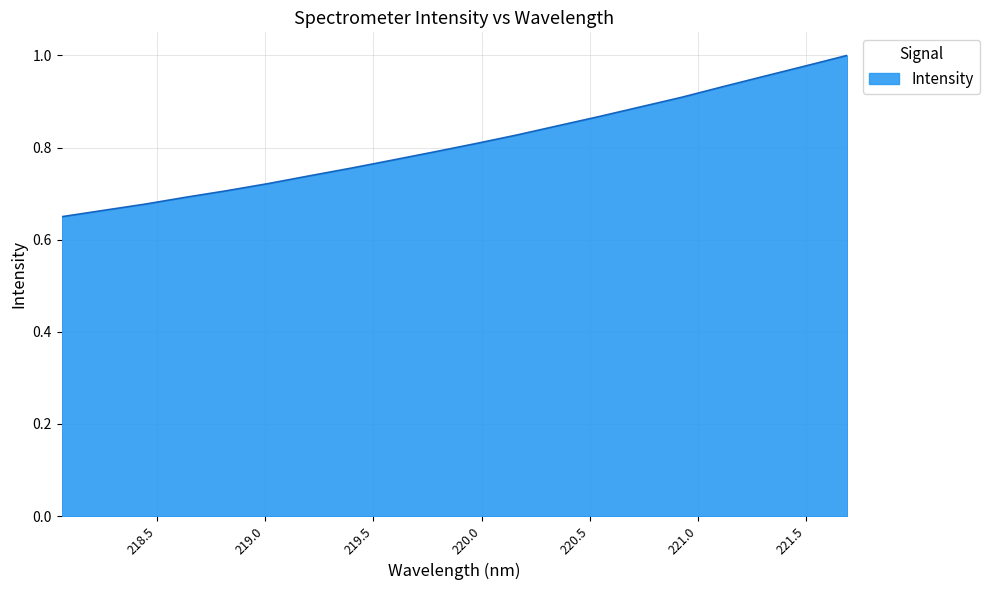

What is the difference between the maximum and minimum values?

0.4